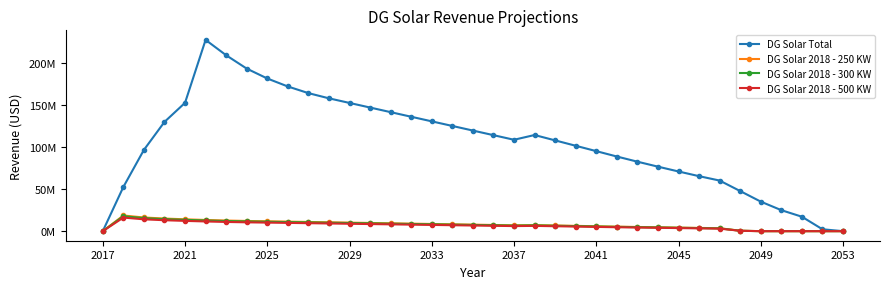

Does the chart have visible grid lines?

No